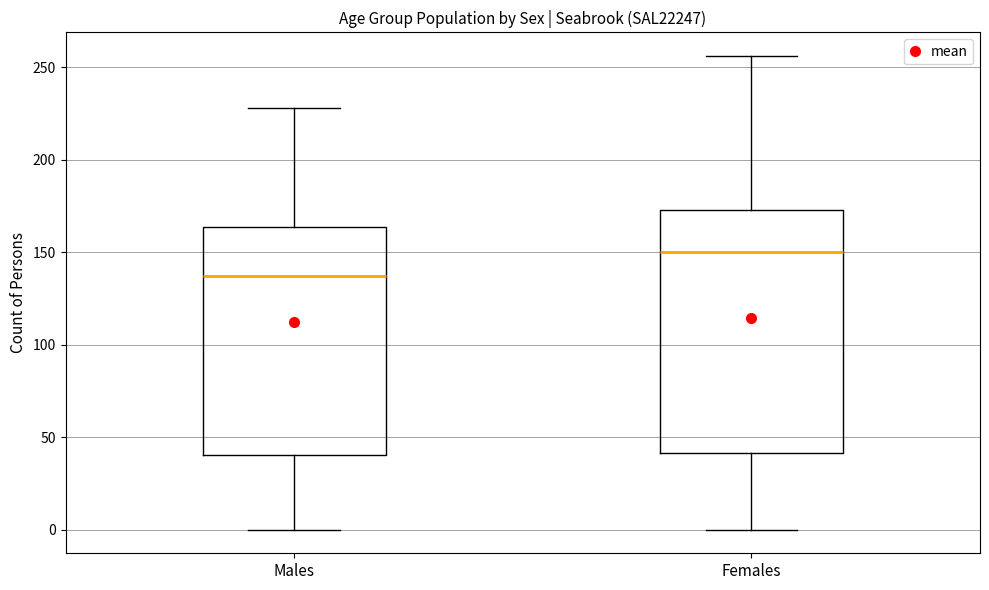

Where does the median line of the box for Males sit on the y-axis? The values are not printed on the chart, so give them approximately, as read against the axis.

135